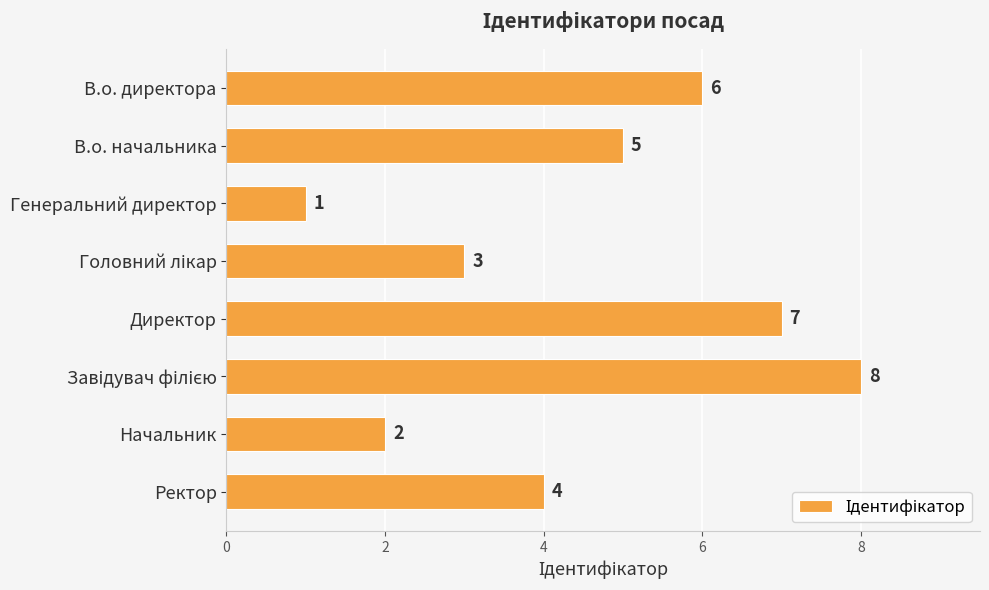

Count the number of data series in this chart.

1